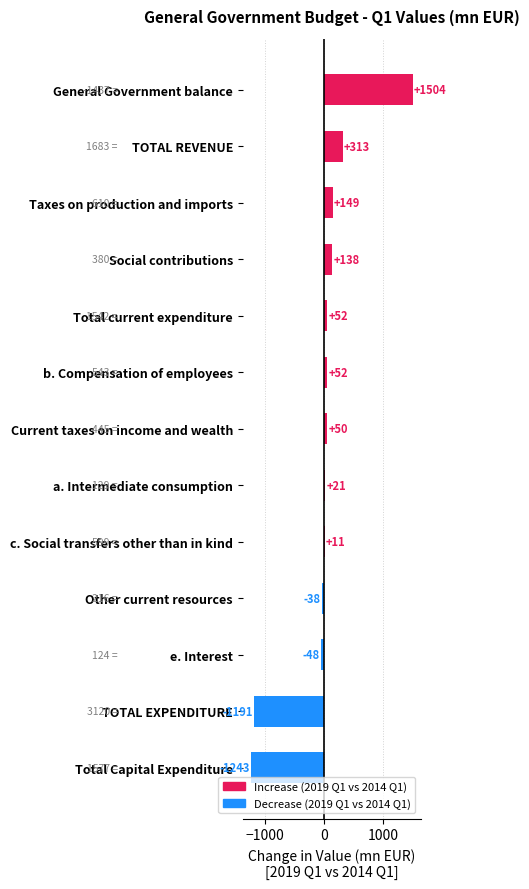

Is it true that the value at Other current resources is -38.5?

True